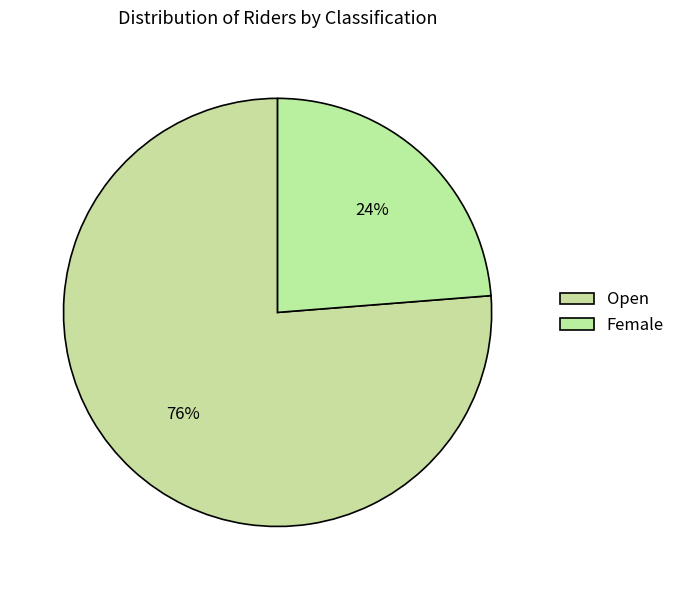

Which category has the smallest portion of the pie?

Female